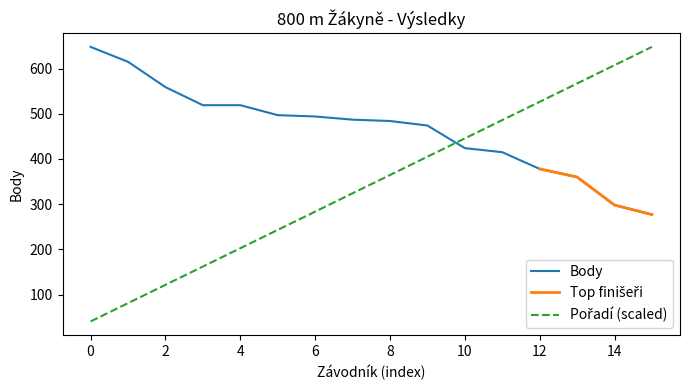

What is the average value of the Pořadí series?

344.2